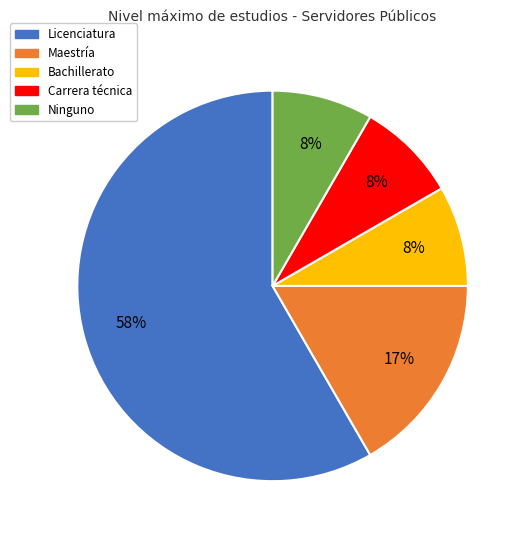

To the nearest percent, what percentage of the pie is Bachillerato?

8%